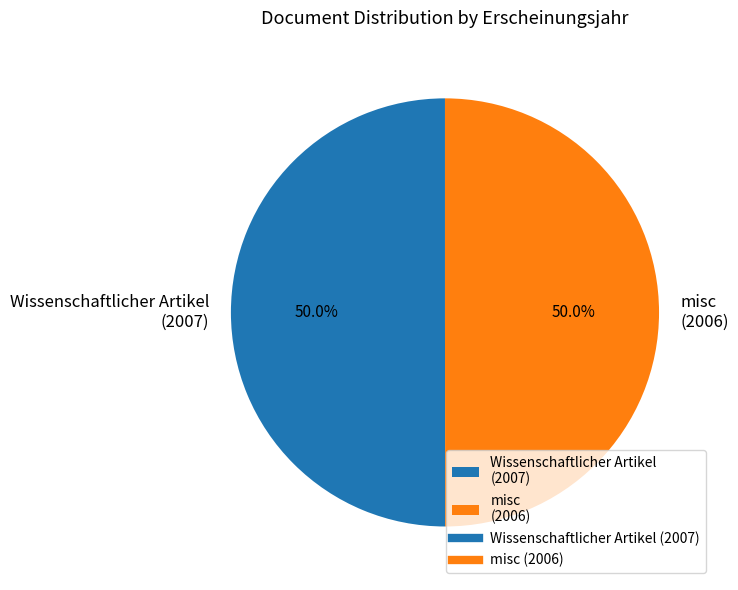

To the nearest percent, what percentage of the pie is misc (2006)?

50%